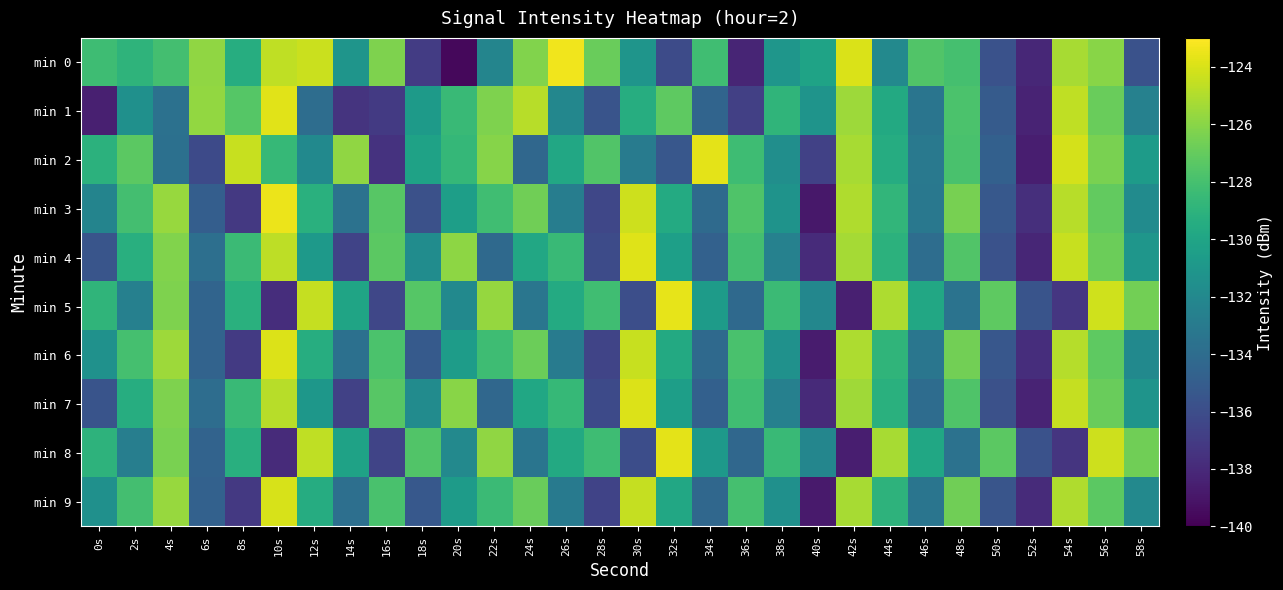

Which category has the lowest value across all series?

20s